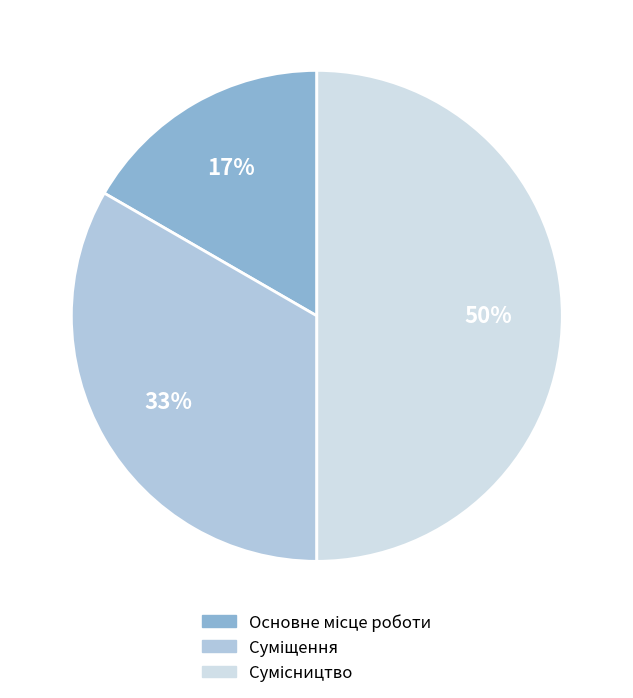

To the nearest percent, what is the difference between the largest and smallest slice percentages?

33%